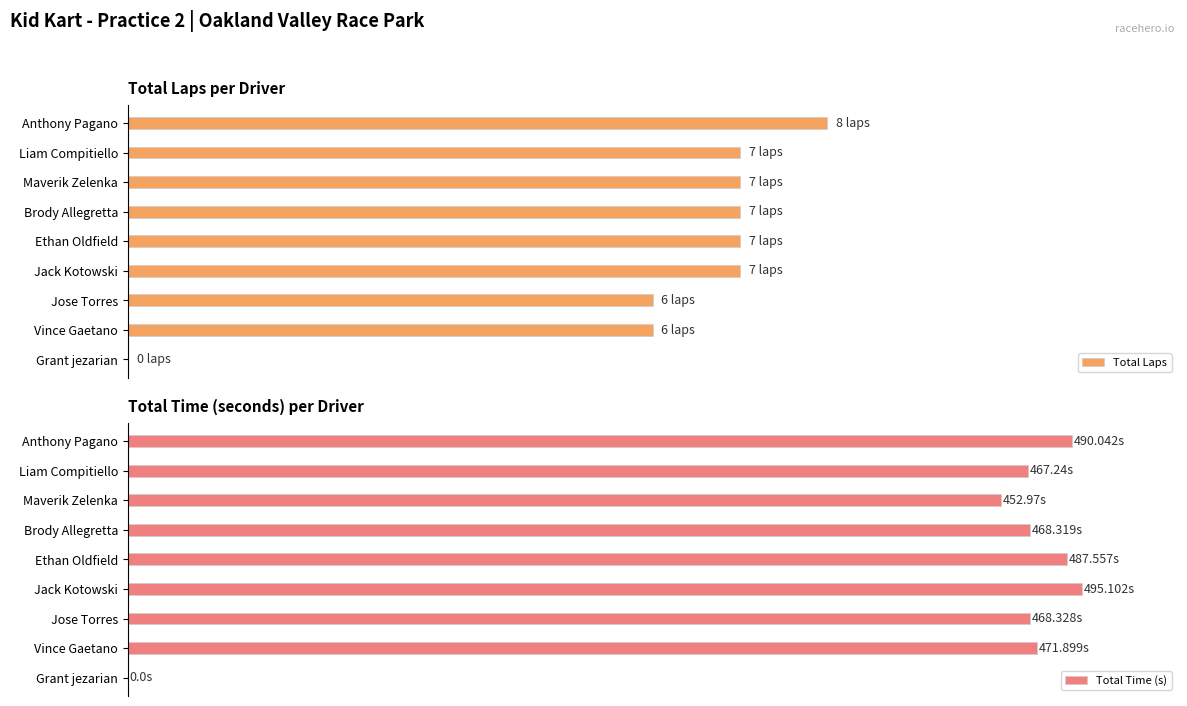

What is the sum of all Total Time (s) values?

3801.5